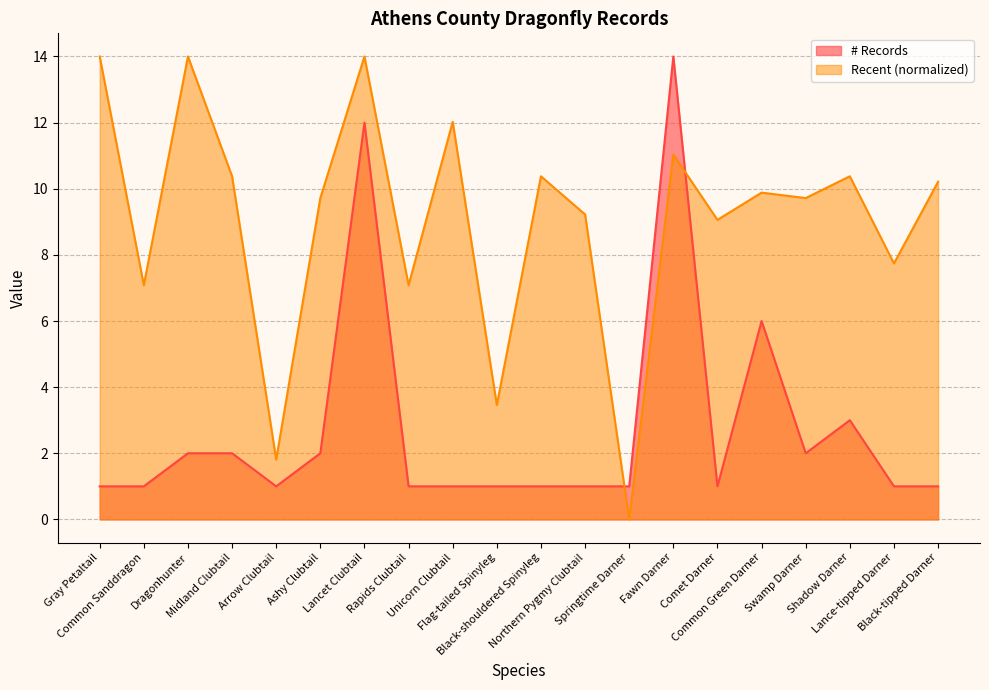

List the labels in order of # Records value, smallest first.

Gray Petaltail, Common Sanddragon, Arrow Clubtail, Rapids Clubtail, Unicorn Clubtail, Flag-tailed Spinyleg, Black-shouldered Spinyleg, Northern Pygmy Clubtail, Springtime Darner, Comet Darner, Lance-tipped Darner, Black-tipped Darner, Dragonhunter, Midland Clubtail, Ashy Clubtail, Swamp Darner, Shadow Darner, Common Green Darner, Lancet Clubtail, Fawn Darner